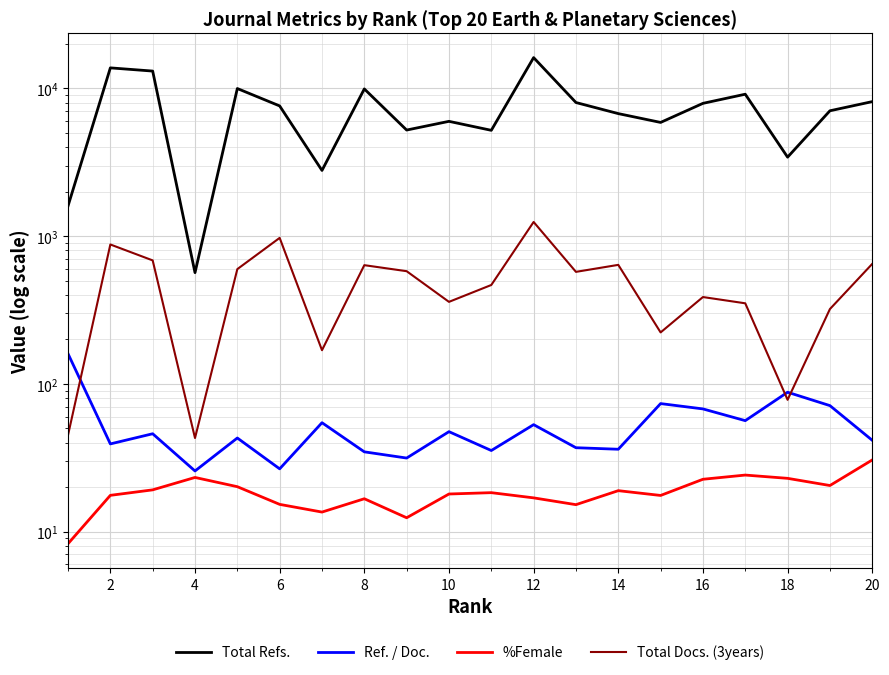

Reading left to right, transcribe all the data shown in this chart.

Total Refs.: 1600.0	13768.0	13098.0	566.0	9978.0	7608.0	2784.0	9917.0	5224.0	5983.0	5202.0	16153.0	8022.0	6750.0	5883.0	7920.0	9132.0	3424.0	7054.0	8136.0
Ref. / Doc.: 160.0	39.2	46.0	25.7	43.0	26.6	54.6	34.7	31.5	47.5	35.4	53.0	37.0	36.1	73.5	67.7	56.4	87.8	71.2	41.5
%Female: 8.3	17.6	19.2	23.3	20.1	15.3	13.6	16.7	12.4	18.0	18.4	16.9	15.2	18.9	17.6	22.6	24.1	22.9	20.5	30.6
Total Docs. (3years): 45.0	878.0	685.0	43.0	598.0	973.0	169.0	636.0	579.0	359.0	467.0	1247.0	573.0	639.0	223.0	387.0	351.0	78.0	321.0	649.0